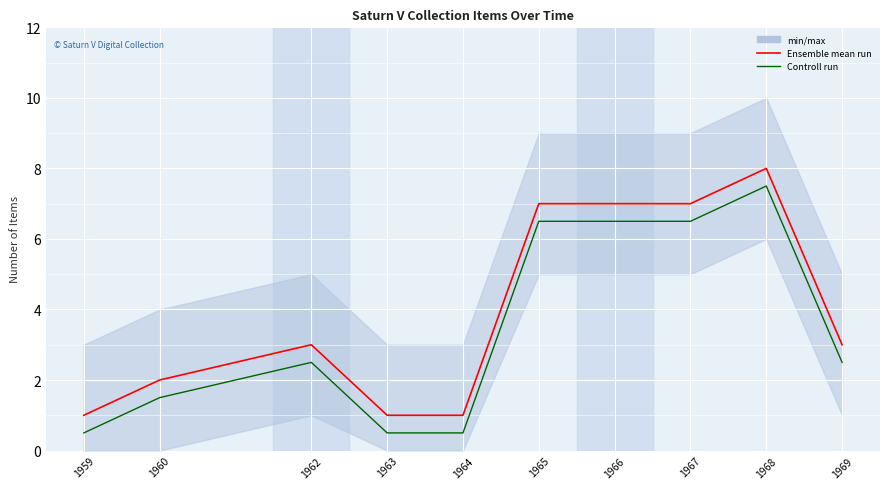

What is the difference between the maximum and second lowest values in the Controll run series?

7.0